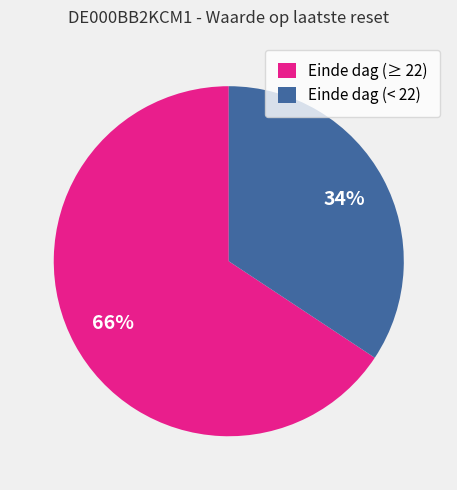

Rank the categories by value from lowest to highest.

Einde dag (< 22), Einde dag (≥ 22)